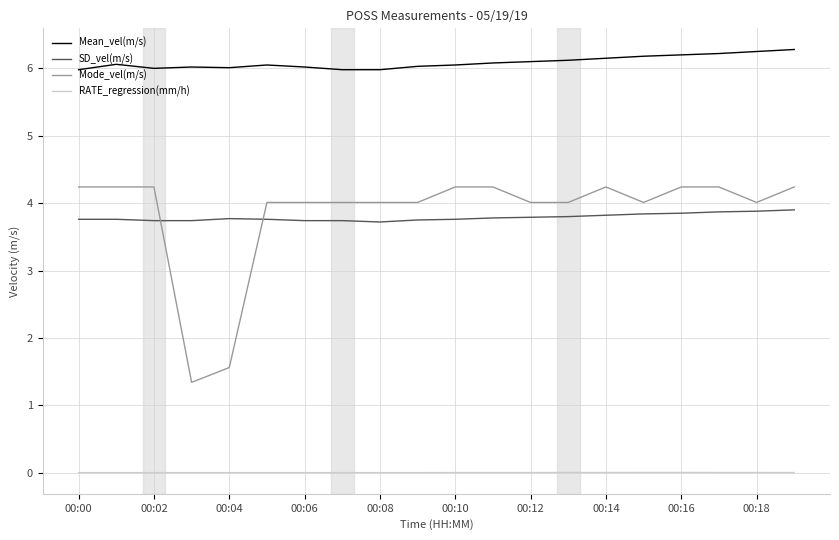

Which series has the largest total across all categories?

Mean_vel(m/s)